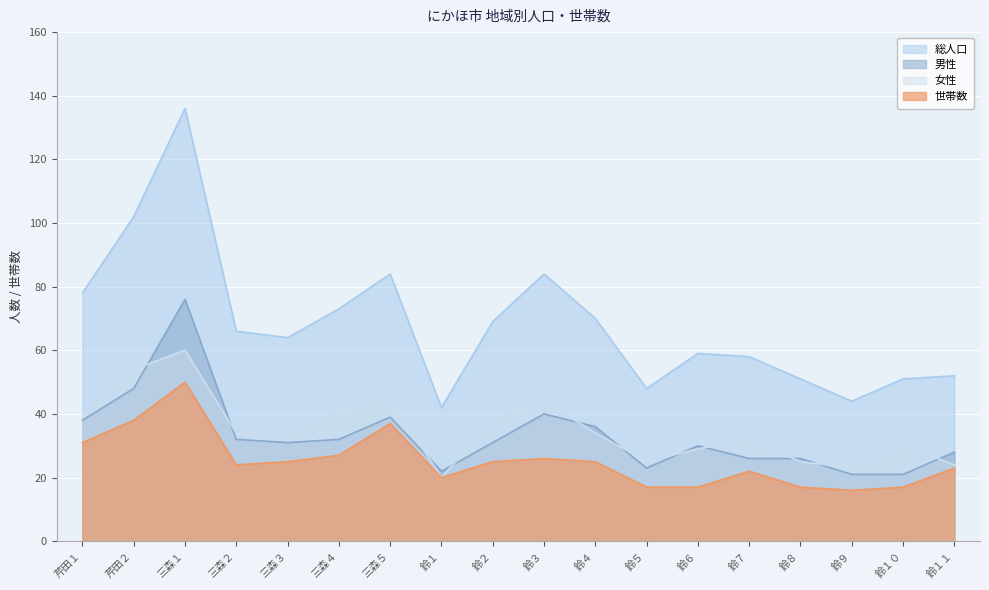

What is the label of the 12th point from the right?

三森５